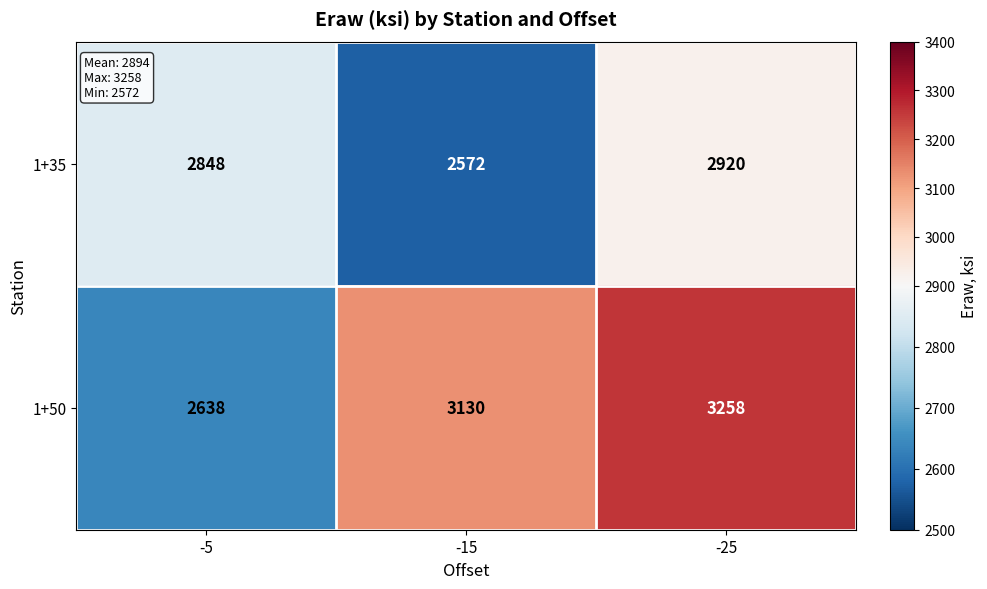

What is the sum of the 1+50 values at -15 and -25?

6388